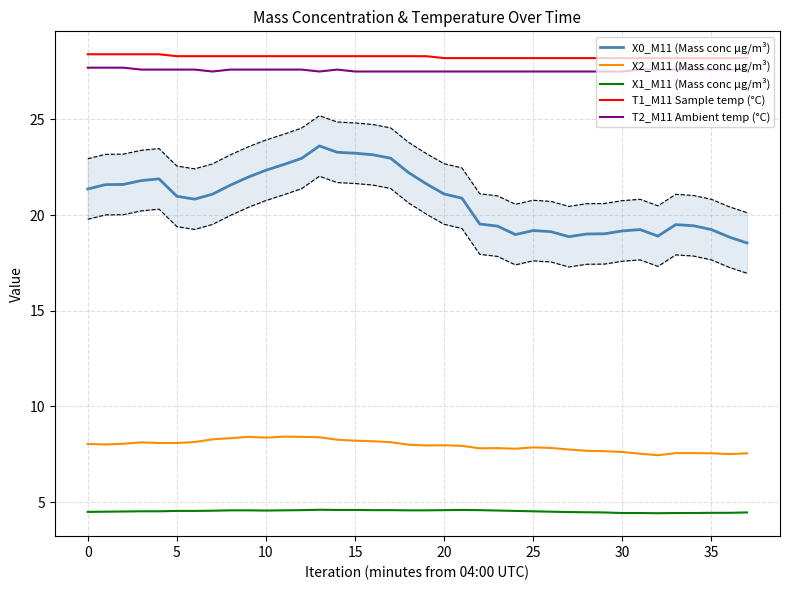

Is it true that X2_M11 (Mass conc μg/m³) equals 7.5 at 35?

True